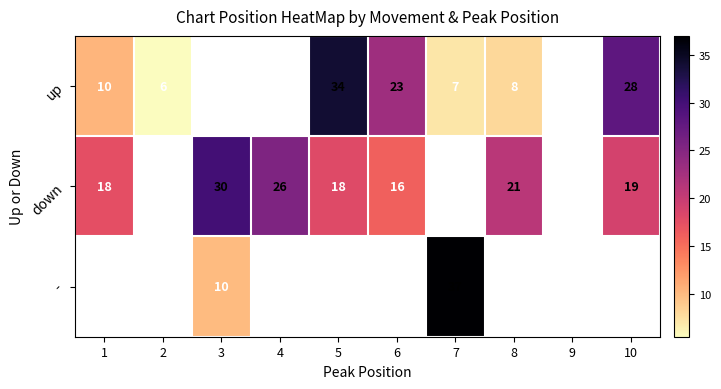

What is the approximate value of up at 1?

10.3